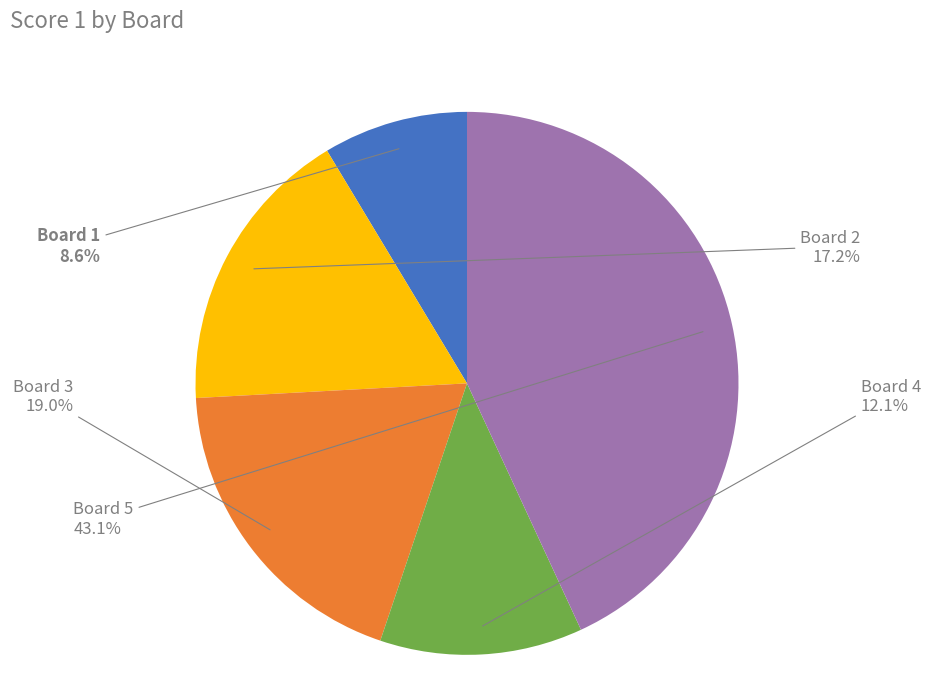

Does any single category account for the majority?

No